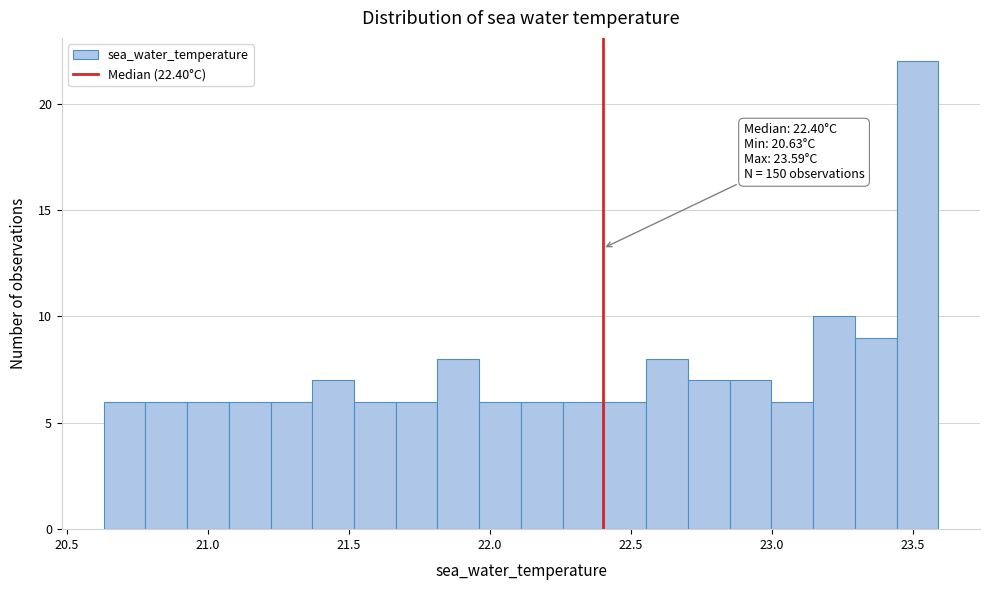

Read against the x-axis, roughly where is the centre of the tallest bar?

23.50